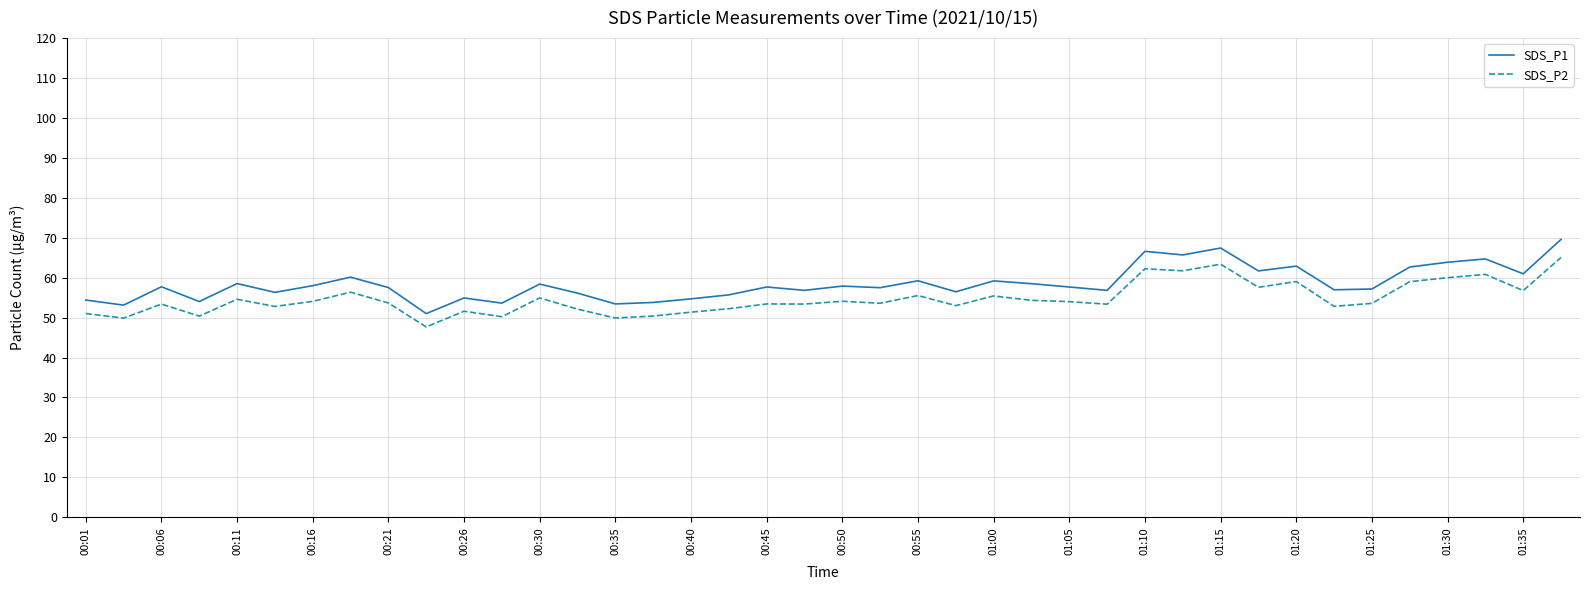

What is the smallest value displayed?

47.7